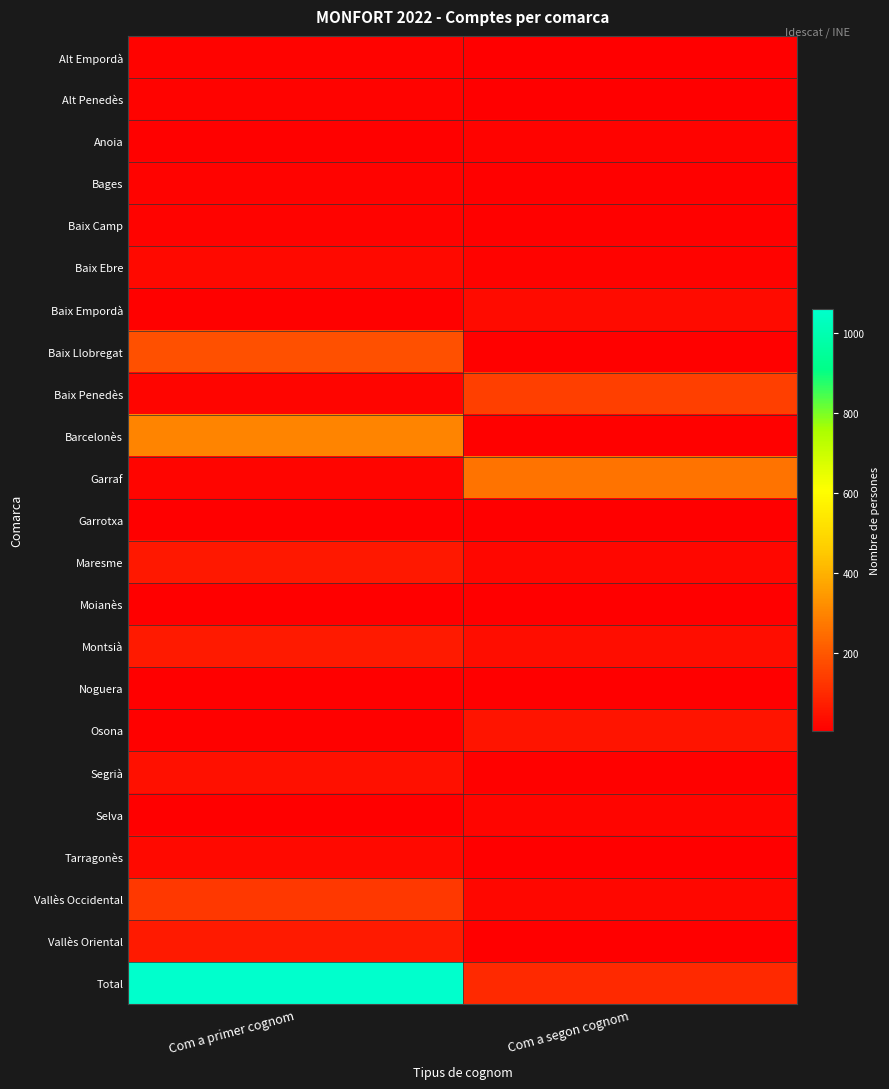

Which label corresponds to the largest value in the chart?

Com a primer cognom